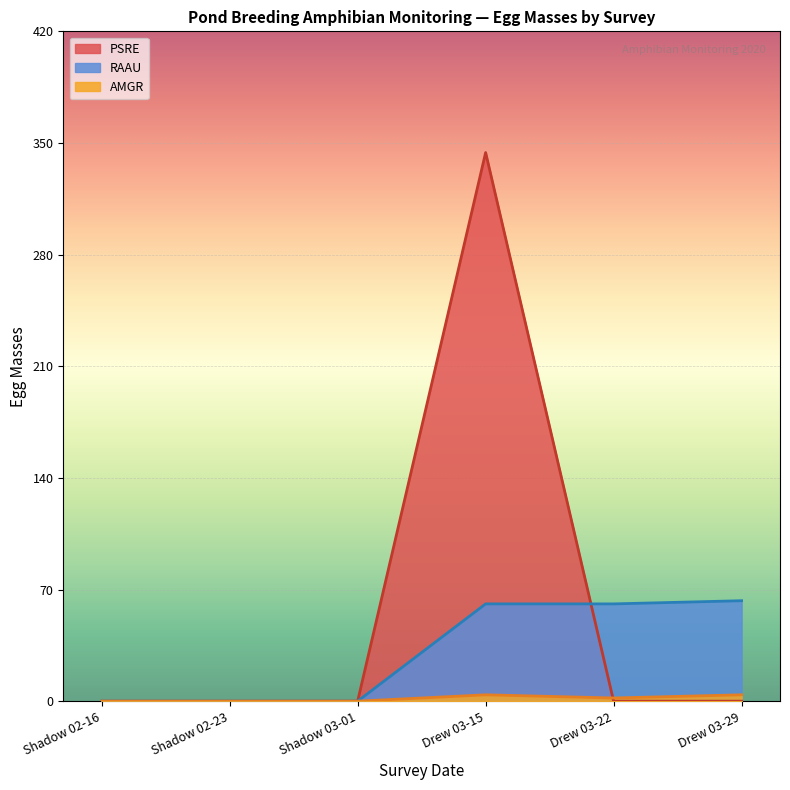

The value of RAAU at Shadow 02-23 is -42. True or false?

False